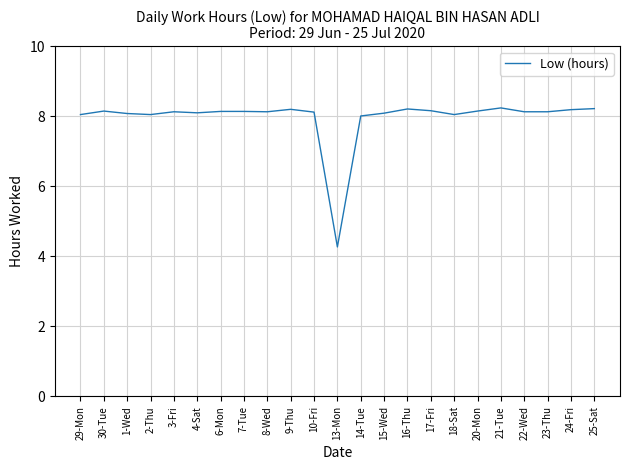

True or false: the data shows 5.0 at 17-Fri.

False